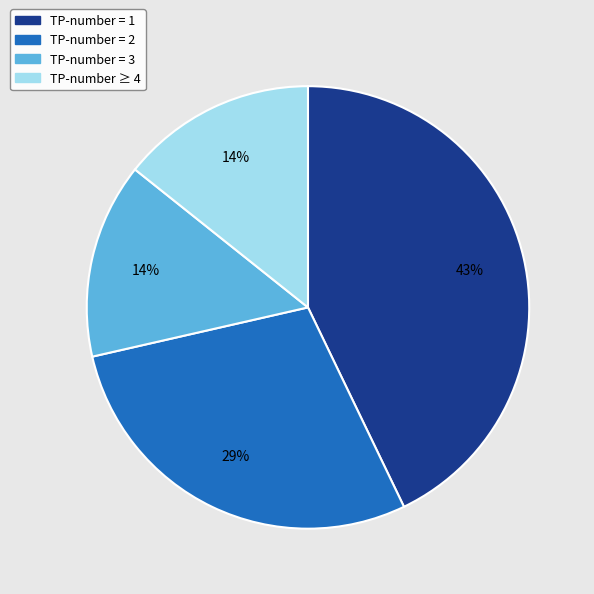

To the nearest percent, what is the average slice percentage?

25%